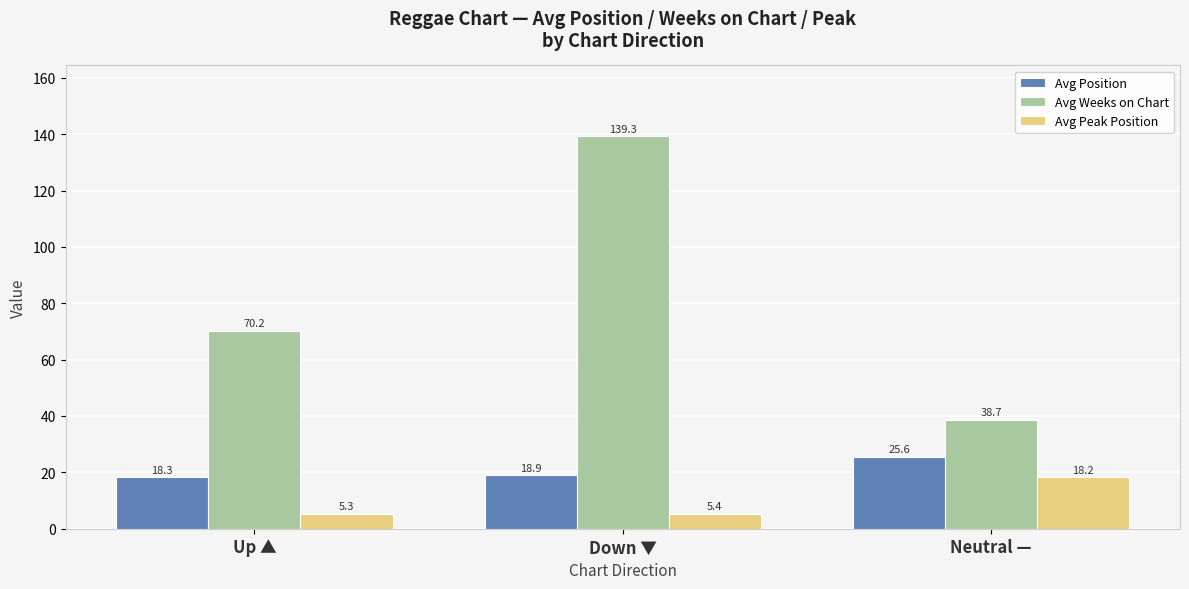

List the series in order of their overall mean, highest first.

Avg Weeks on Chart, Avg Position, Avg Peak Position